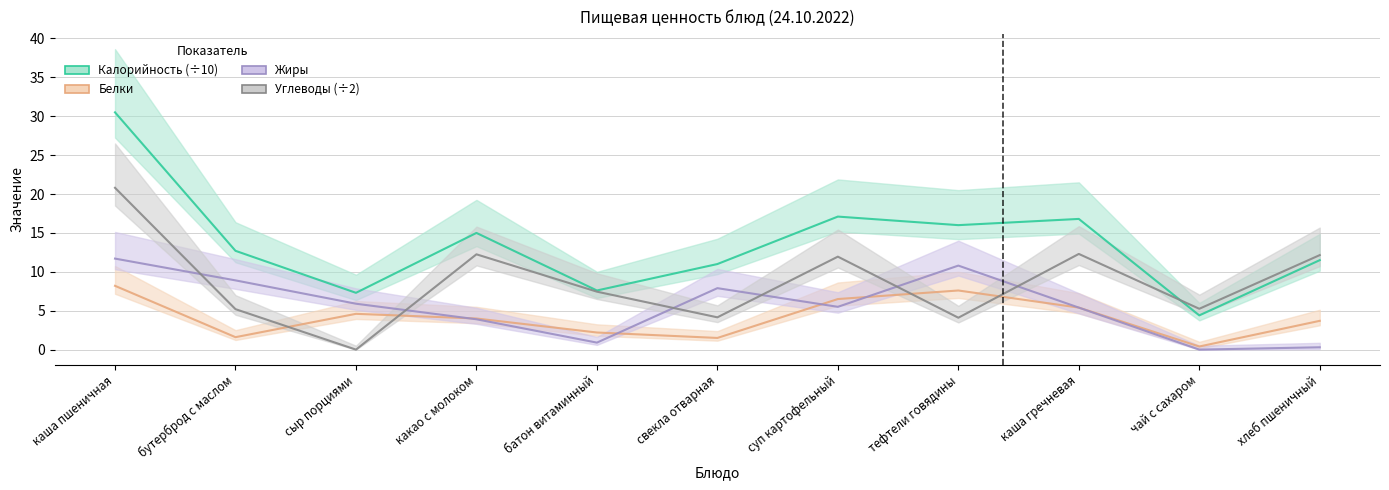

Which series changed the most between тефтели говядины and хлеб пшеничный?

Жиры